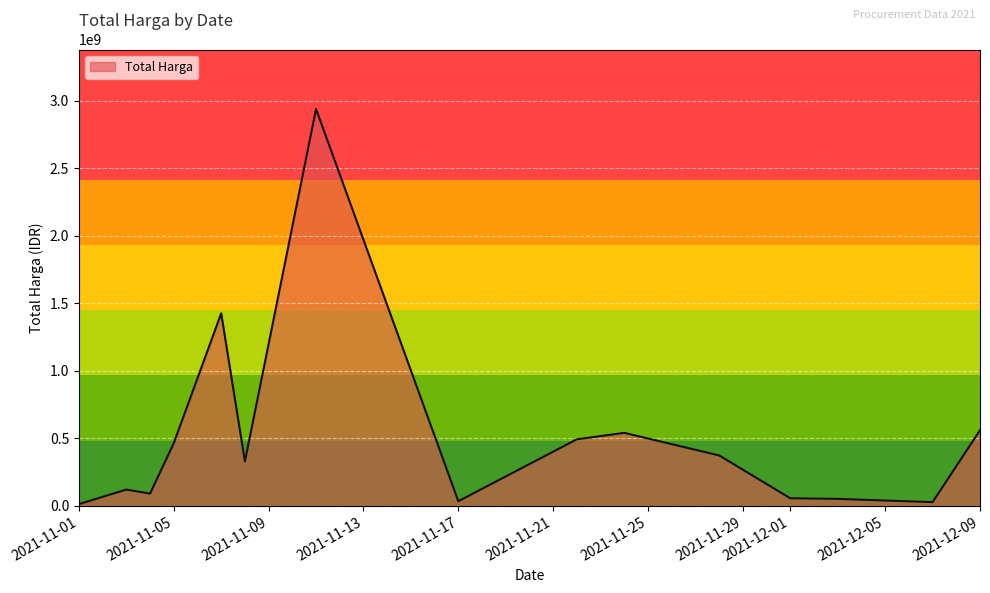

What is the sum of all values?

7518497085